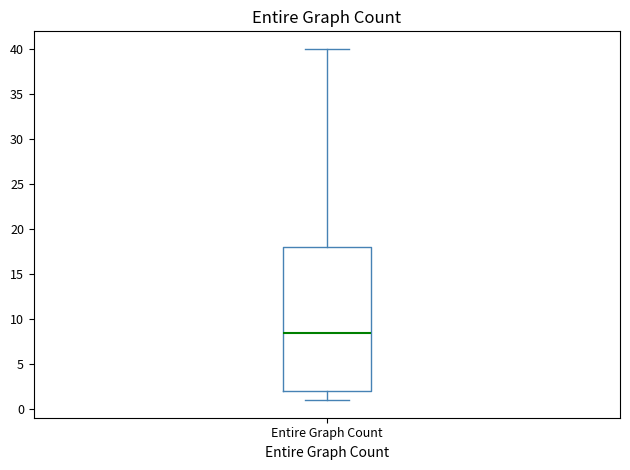

Read this box plot against the y-axis: the position of the median line, the range covered by the box, and the ends of both whiskers. The values are not printed on the chart, so give them approximately, as read against the axis.

median 8.5, box 2.0 to 18.0, whiskers 1.0 to 40.0